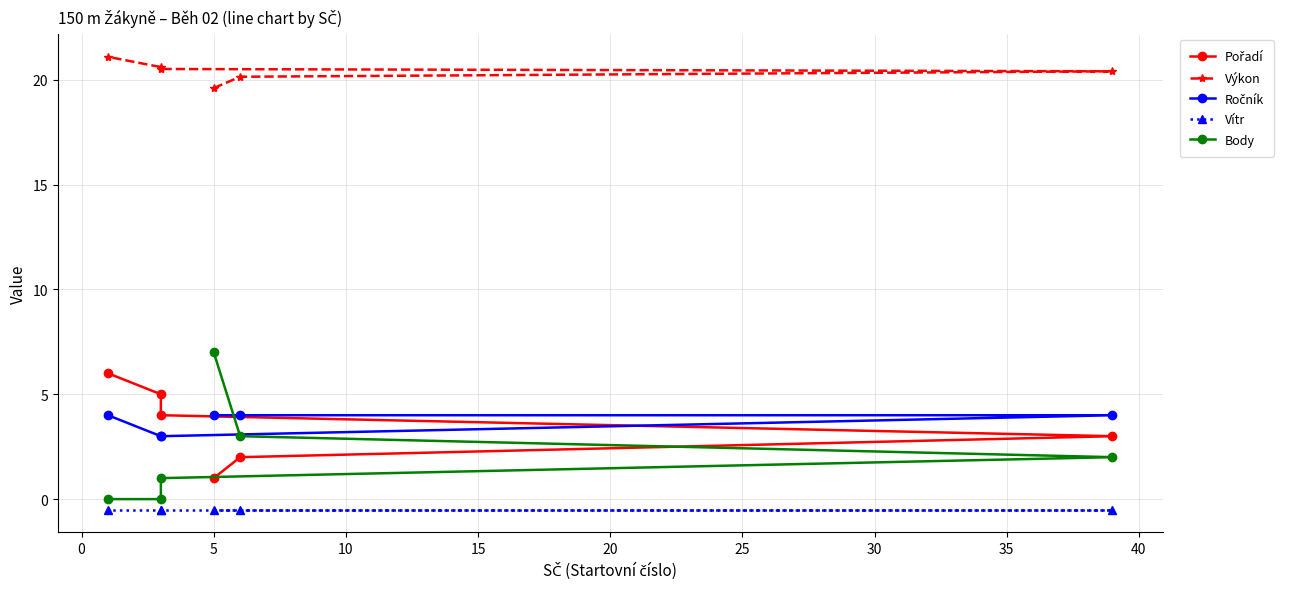

True or false: Vítr has a value of -0.1 at 10.

False